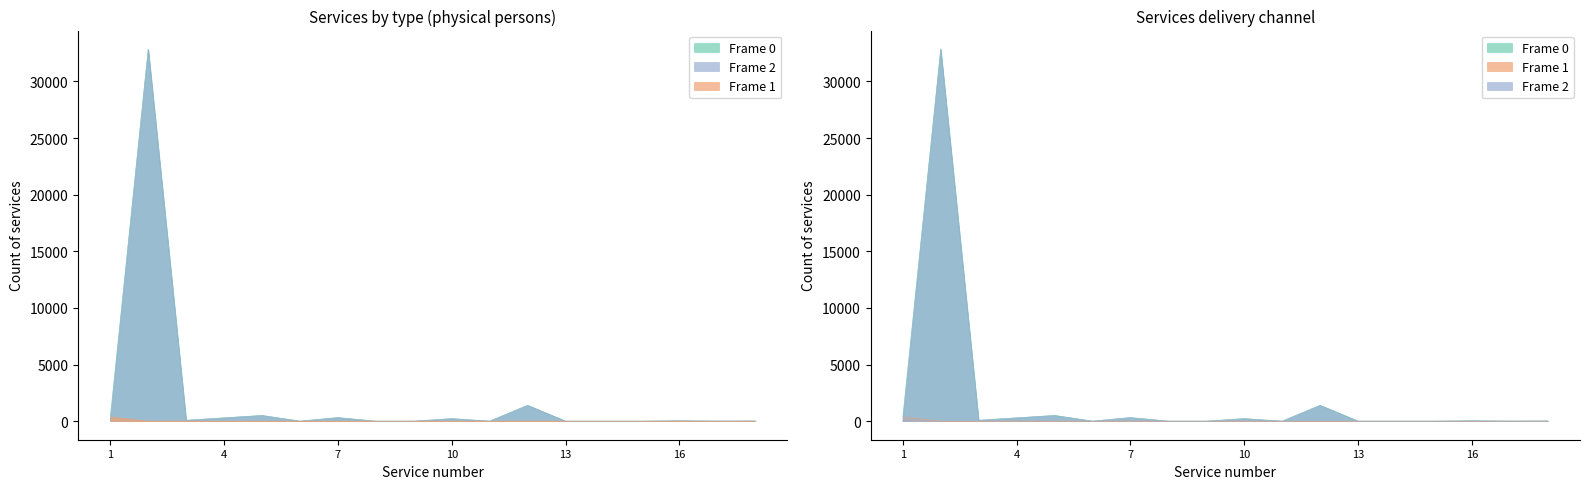

What is the difference between the highest and lowest values at 17?

8